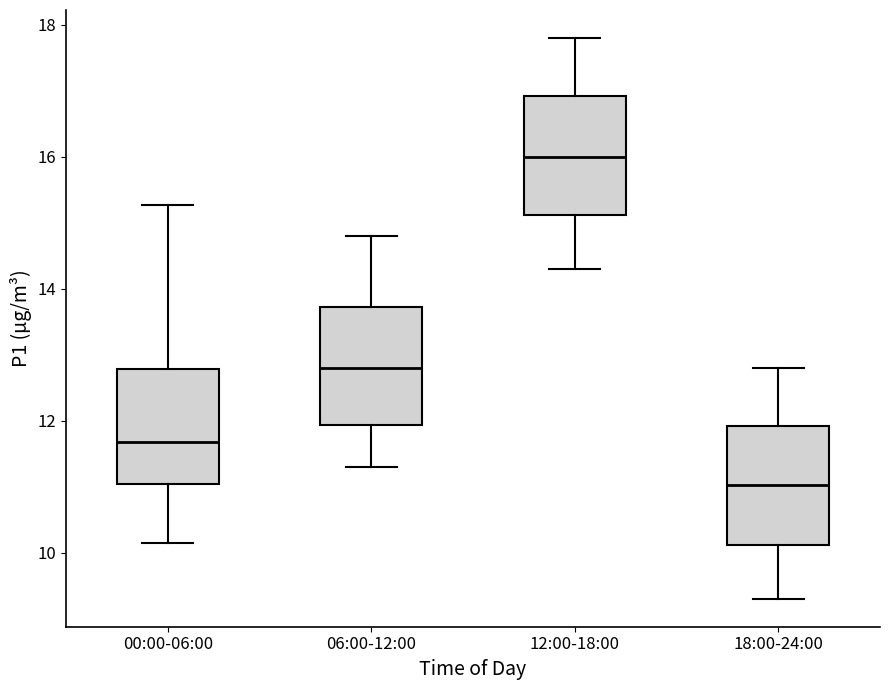

Where is the upper edge of the box for 12:00-18:00 on the y-axis? The values are not printed on the chart, so give them approximately, as read against the axis.

17.0